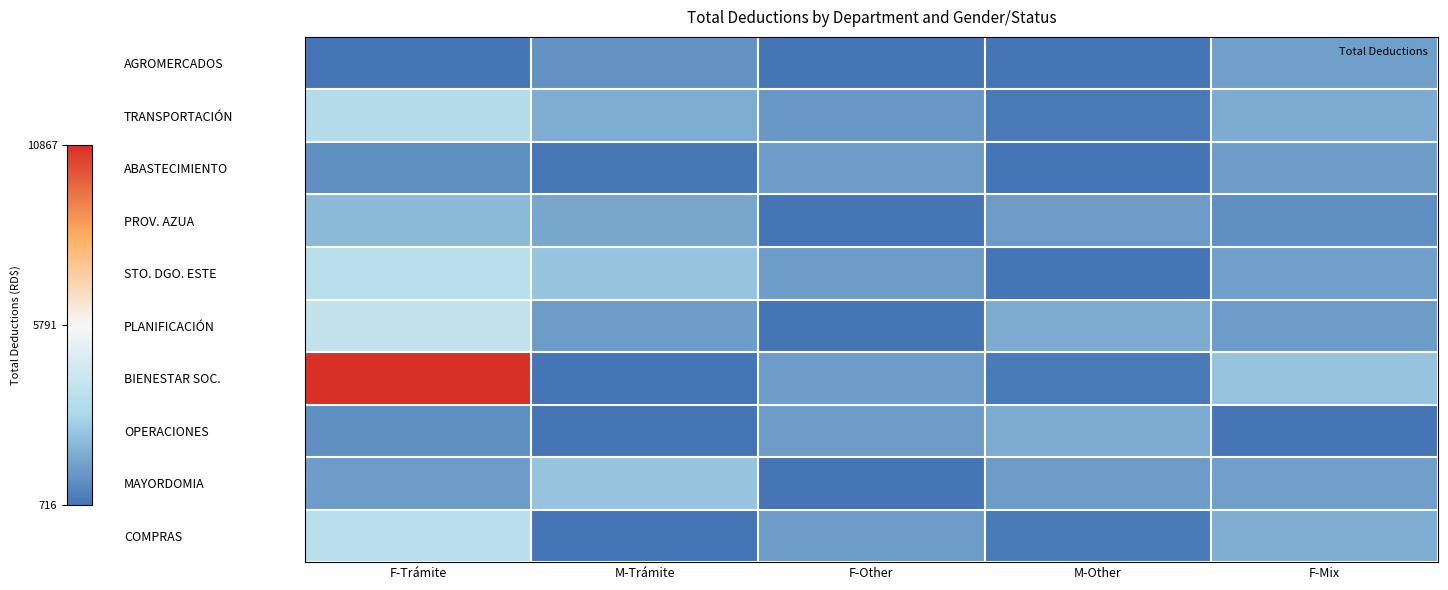

Reading left to right, extract all data points from this chart.

AGROMERCADOS: F-Trámite=716.0	M-Trámite=1483.1	F-Other=716.0	M-Other=716.0	F-Mix=1792.5
TRANSPORTACIÓN: F-Trámite=3608.2	M-Trámite=2150.1	F-Other=1614.3	M-Other=872.6	F-Mix=2125.0
ABASTECIMIENTO: F-Trámite=1424.0	M-Trámite=775.1	F-Other=1733.4	M-Other=716.0	F-Mix=1733.4
PROV. AZUA: F-Trámite=2468.8	M-Trámite=2016.2	F-Other=716.0	M-Other=1733.4	F-Mix=1425.2
STO. DGO. ESTE: F-Trámite=3711.2	M-Trámite=2743.6	F-Other=1733.4	M-Other=716.0	F-Mix=1792.5
PLANIFICACIÓN: F-Trámite=4051.0	M-Trámite=1733.4	F-Other=716.0	M-Other=2134.8	F-Mix=1733.4
BIENESTAR SOC.: F-Trámite=10866.9	M-Trámite=716.0	F-Other=1733.4	M-Other=872.6	F-Mix=2743.6
OPERACIONES: F-Trámite=1425.2	M-Trámite=716.0	F-Other=1733.4	M-Other=2125.0	F-Mix=716.0
MAYORDOMIA: F-Trámite=1733.4	M-Trámite=2743.6	F-Other=716.0	M-Other=1733.4	F-Mix=1792.5
COMPRAS: F-Trámite=3704.0	M-Trámite=716.0	F-Other=1733.4	M-Other=872.6	F-Mix=2150.1